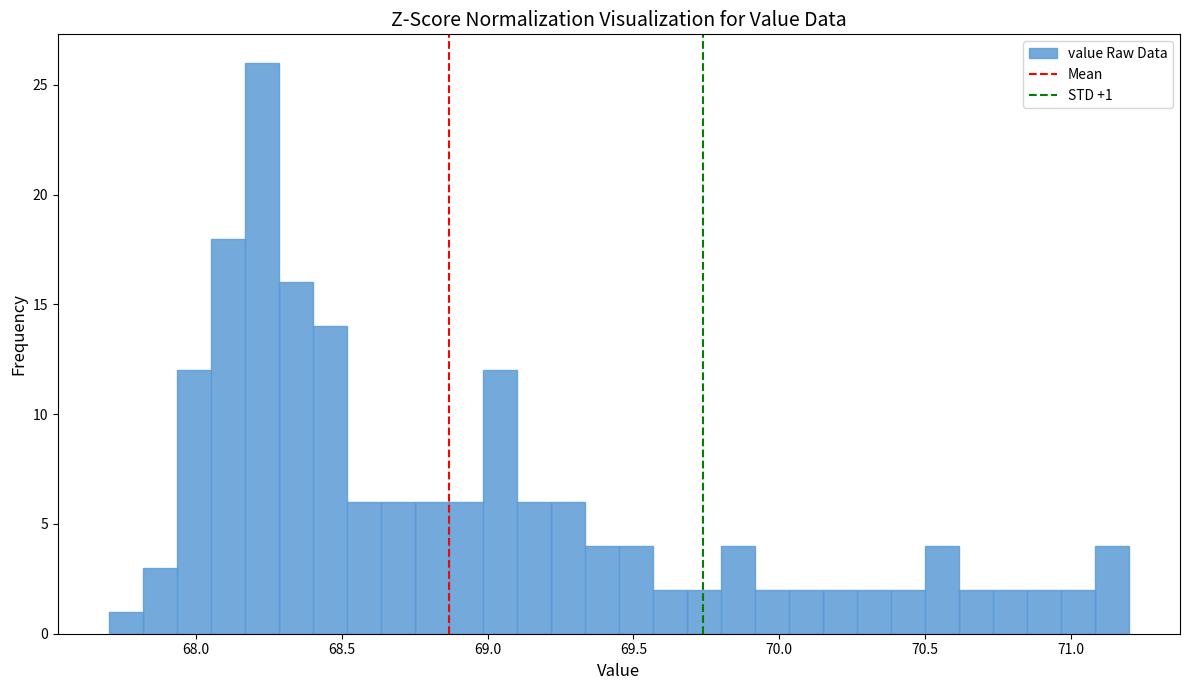

Read against the x-axis, roughly where is the centre of the tallest bar?

68.25